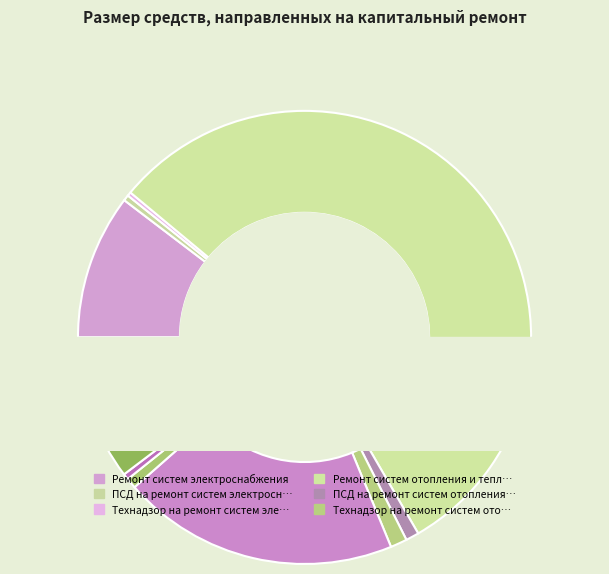

Which slice represents more than half of the pie?

Ремонт систем отопления и теплоснабжения